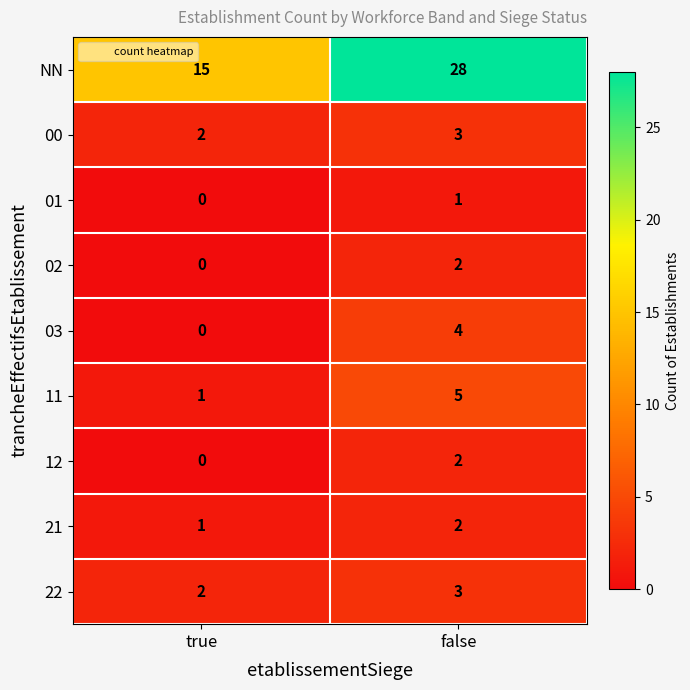

Where is 00 nearest to the value 2?

true